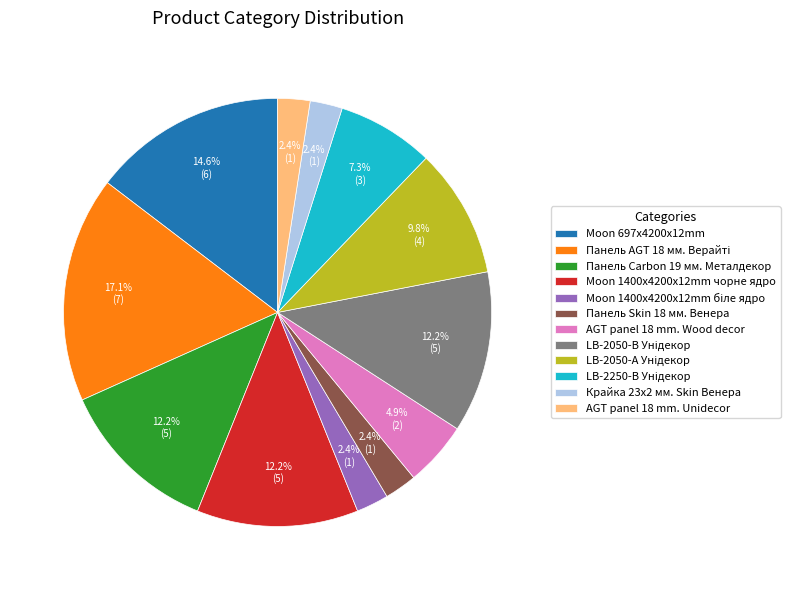

Count the number of slices in the pie.

12